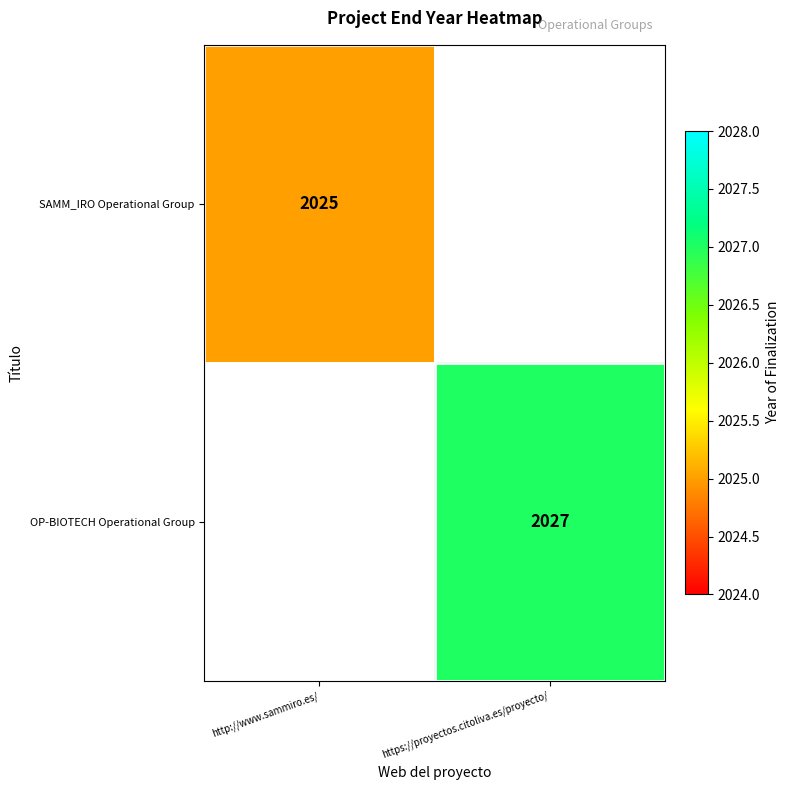

Is it true that OP-BIOTECH Operational Group equals 3316 at https://proyectos.citoliva.es/proyecto/?

False